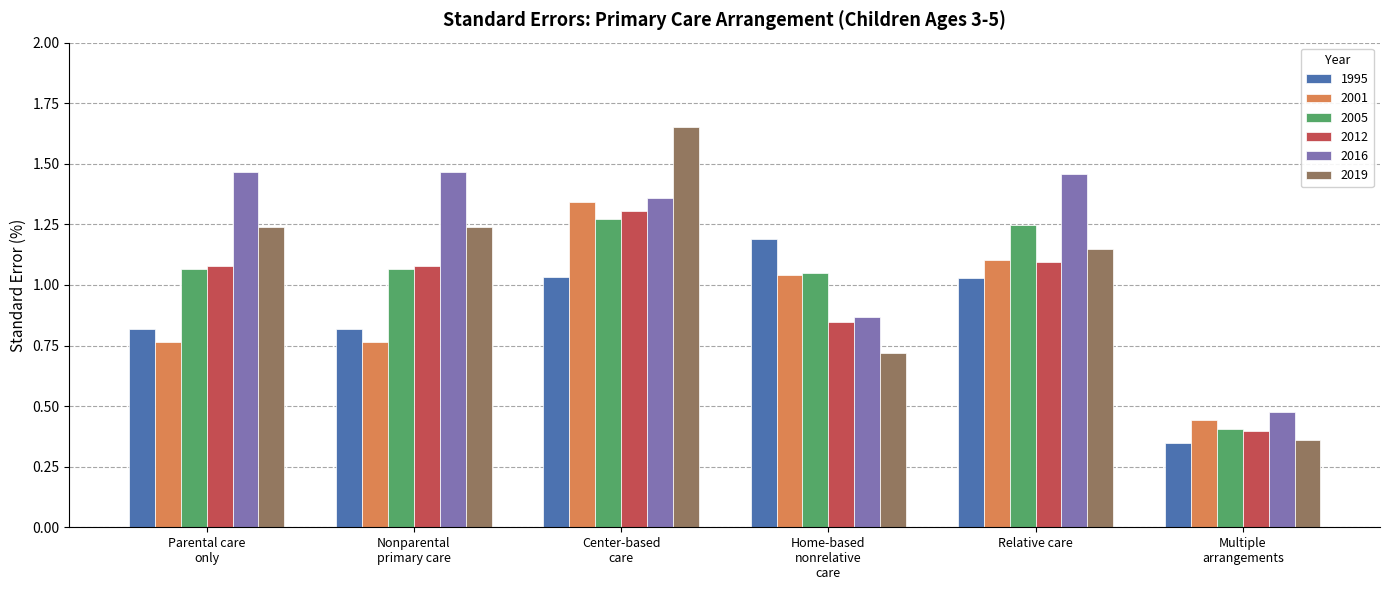

What is the label of the 1st bar from the right?

Multiple
arrangements